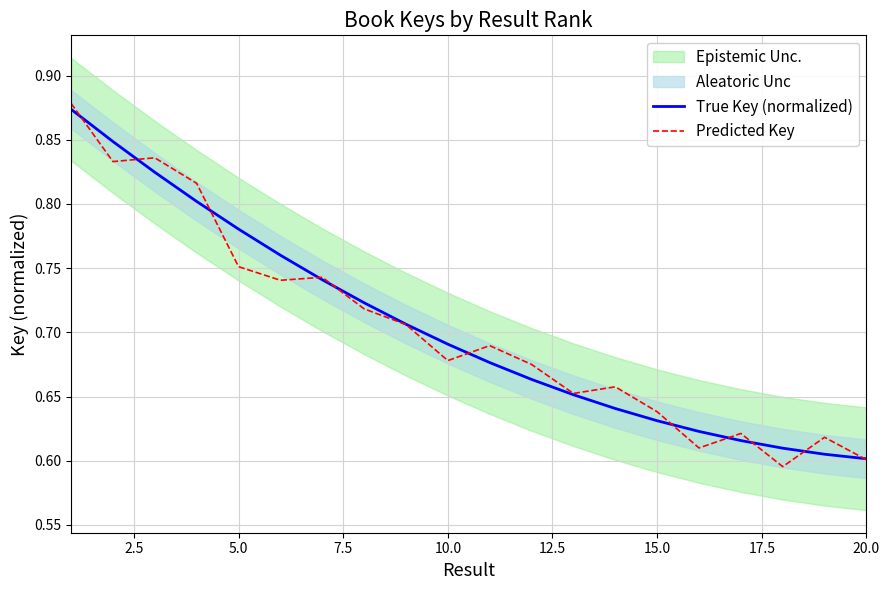

Which series has the largest total across all categories?

True Key (normalized)